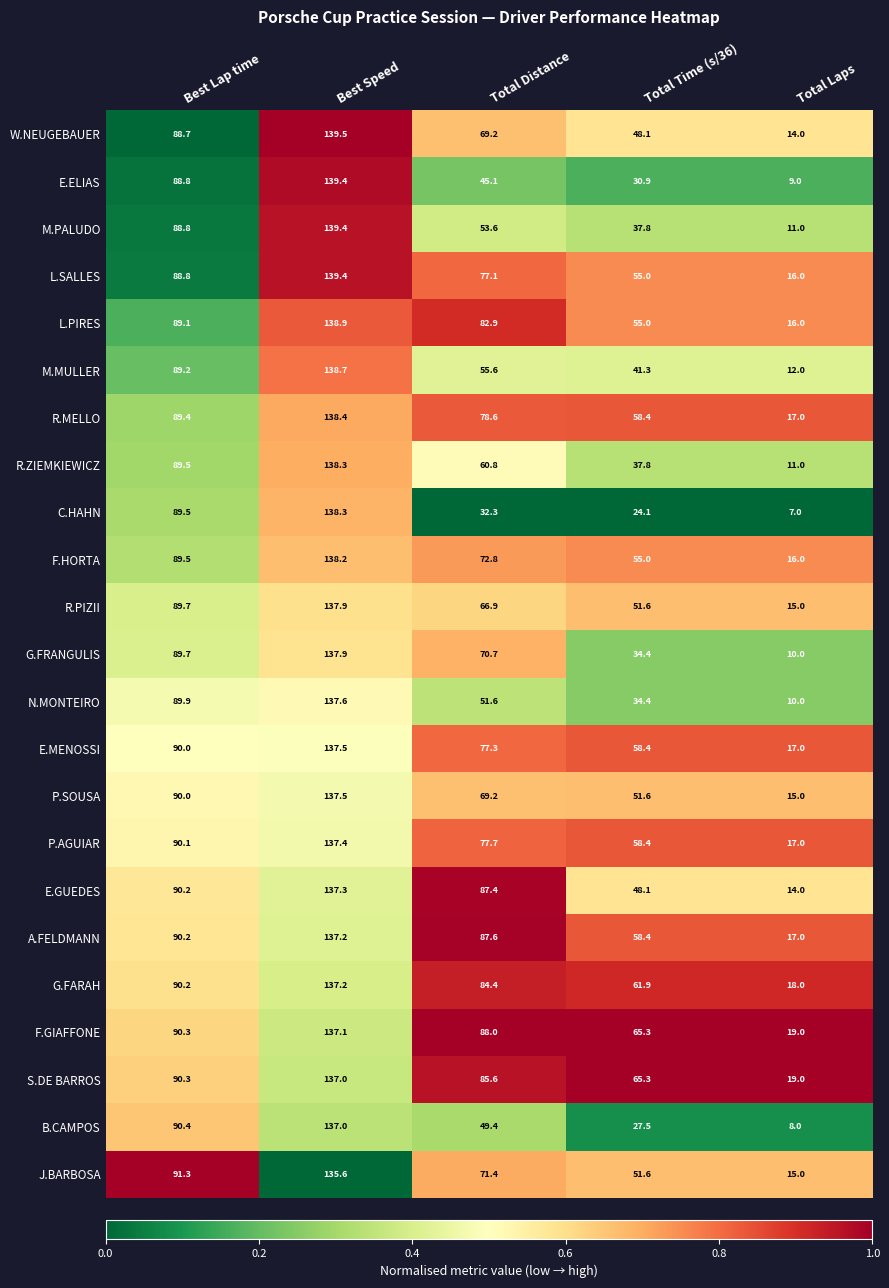

What is the total value across all series at Best Speed?

3172.7